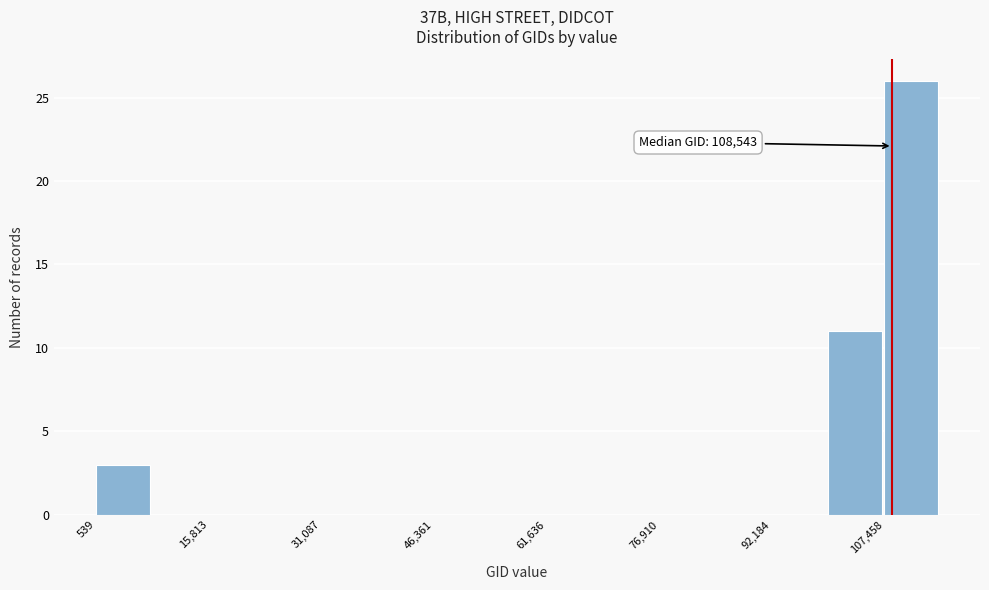

Around what value on the x-axis is the tallest bar? Give the approximate position of its centre, as read against the axis.

112000